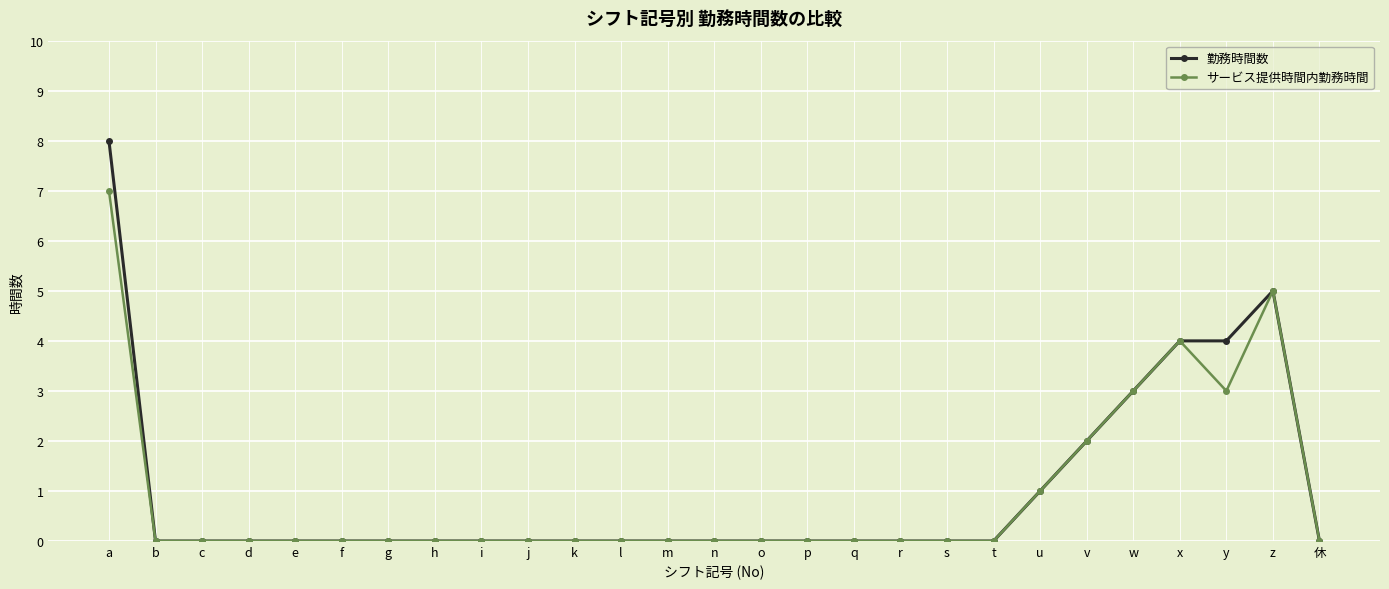

What position from the left is d?

4